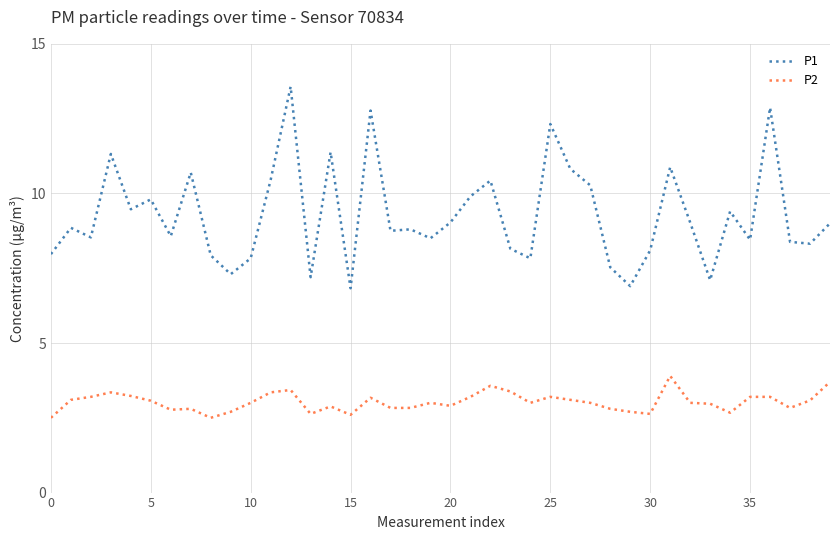

Which series has the widest spread of values?

P1